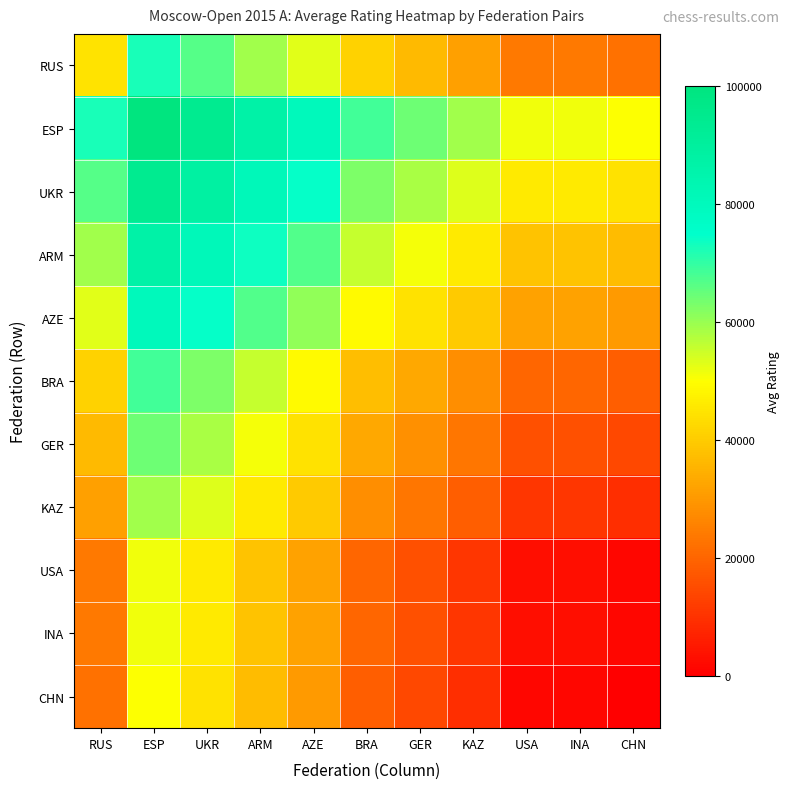

At how many categories does at least one series exceed 36789?

11